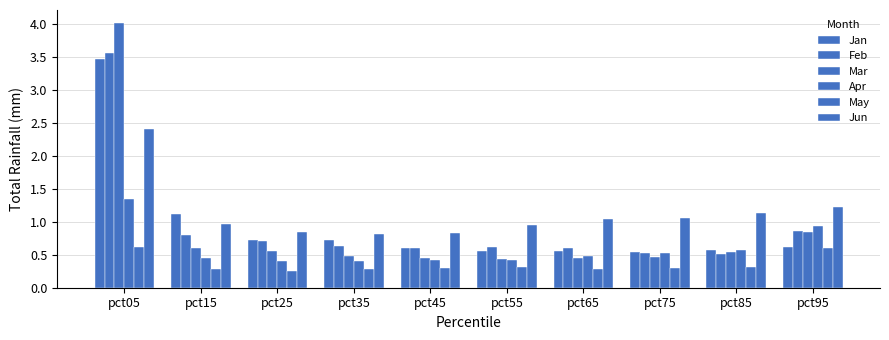

How many bars are there in each group?

6